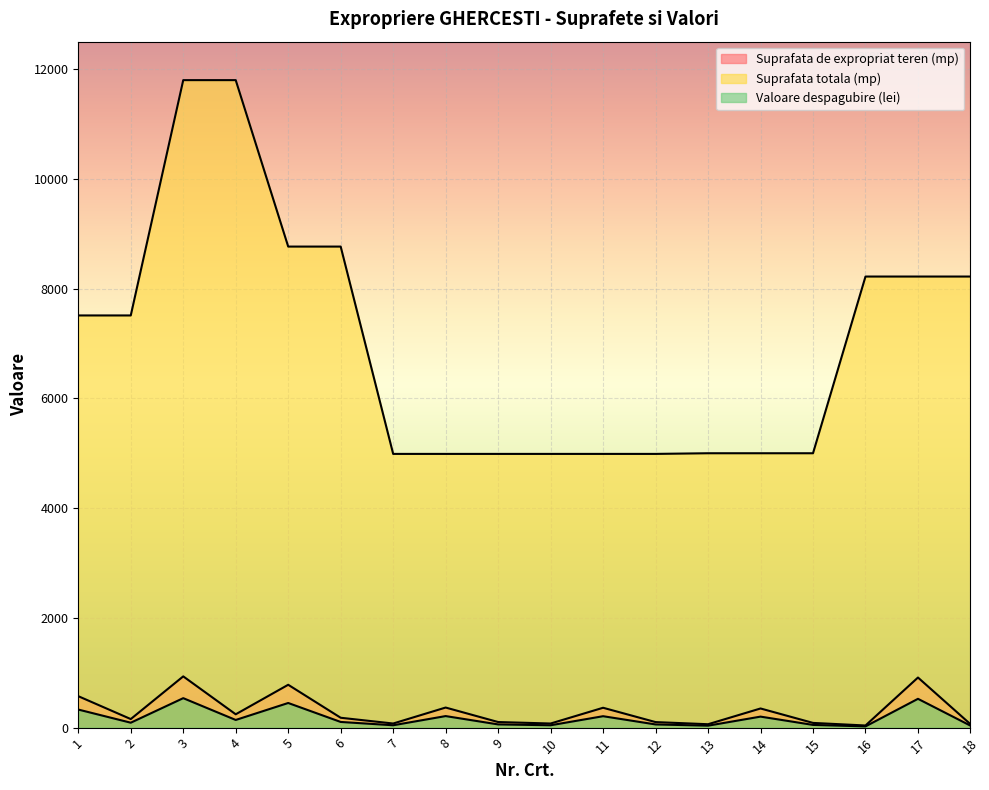

True or false: Suprafata totala (mp) and Suprafata de expropriat teren (mp) cross at least once.

False